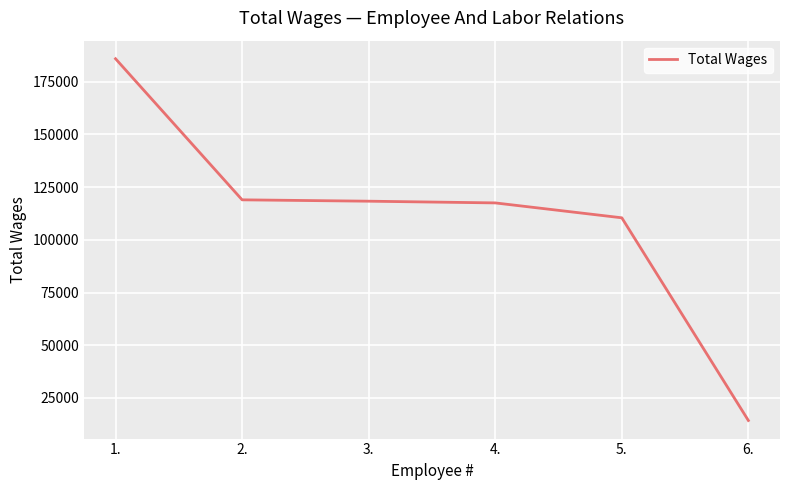

What is the difference between the values at 1. and 3.?

67556